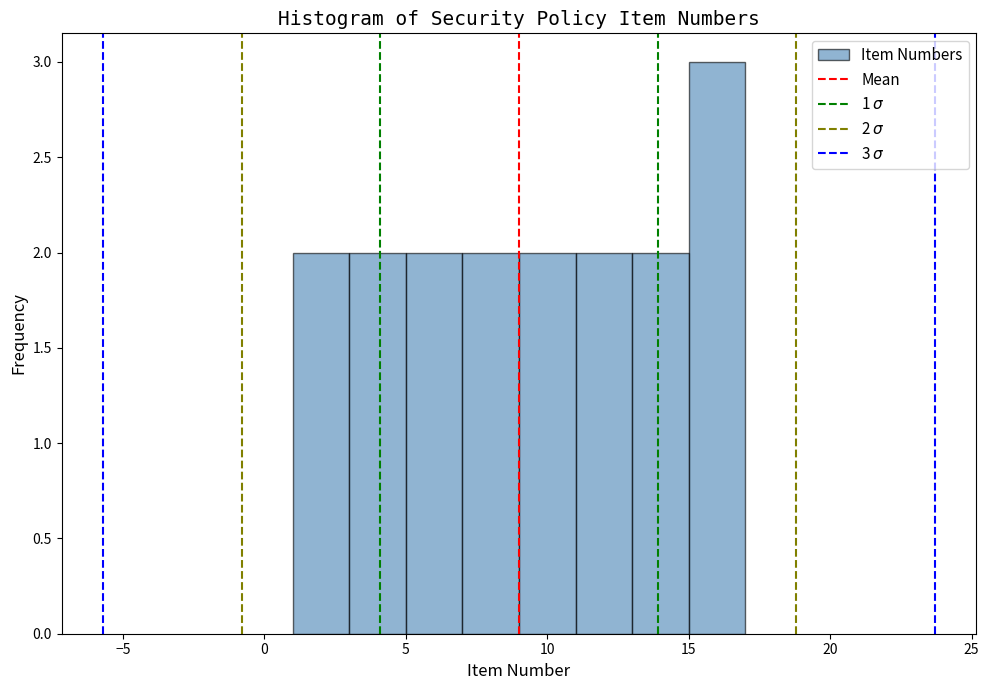

Over which range of the x-axis is the bar tallest?

15 to 17